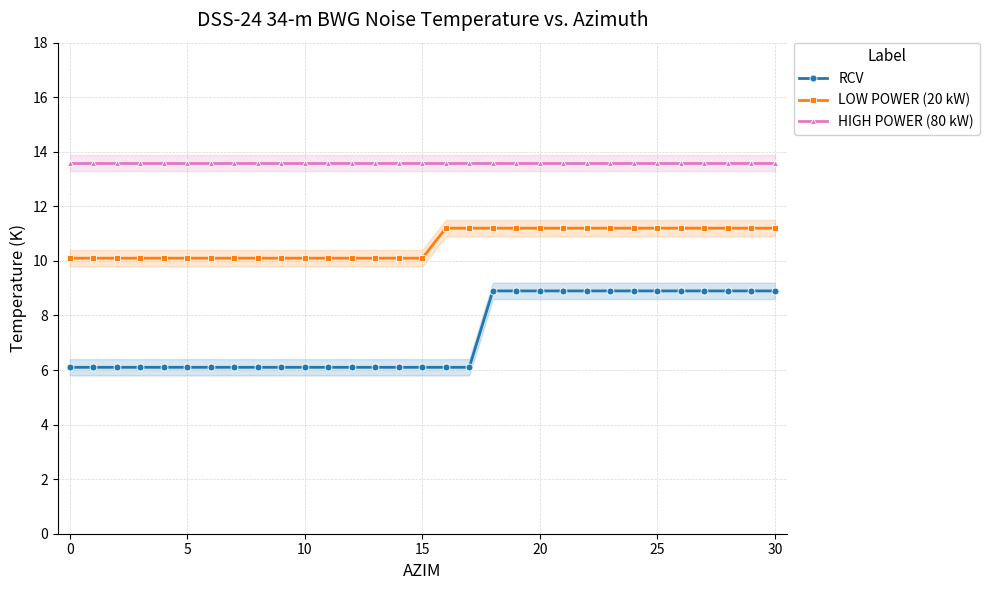

What is the greatest value displayed?

13.6